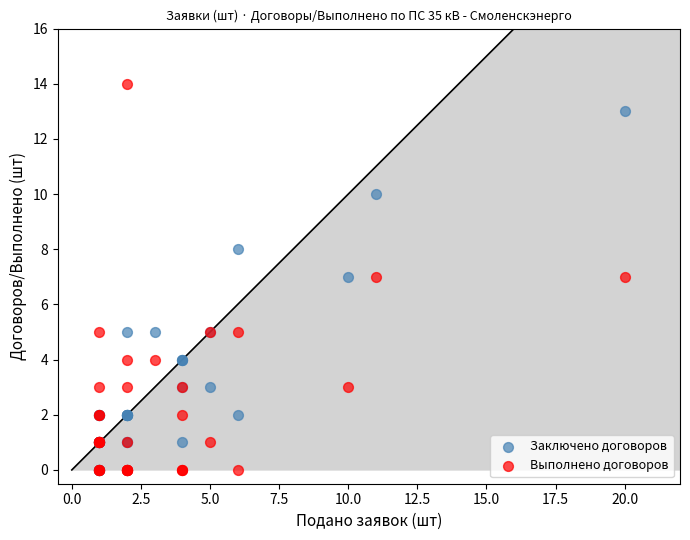

Which series has the largest Y range (max minus min)?

Выполнено договоров